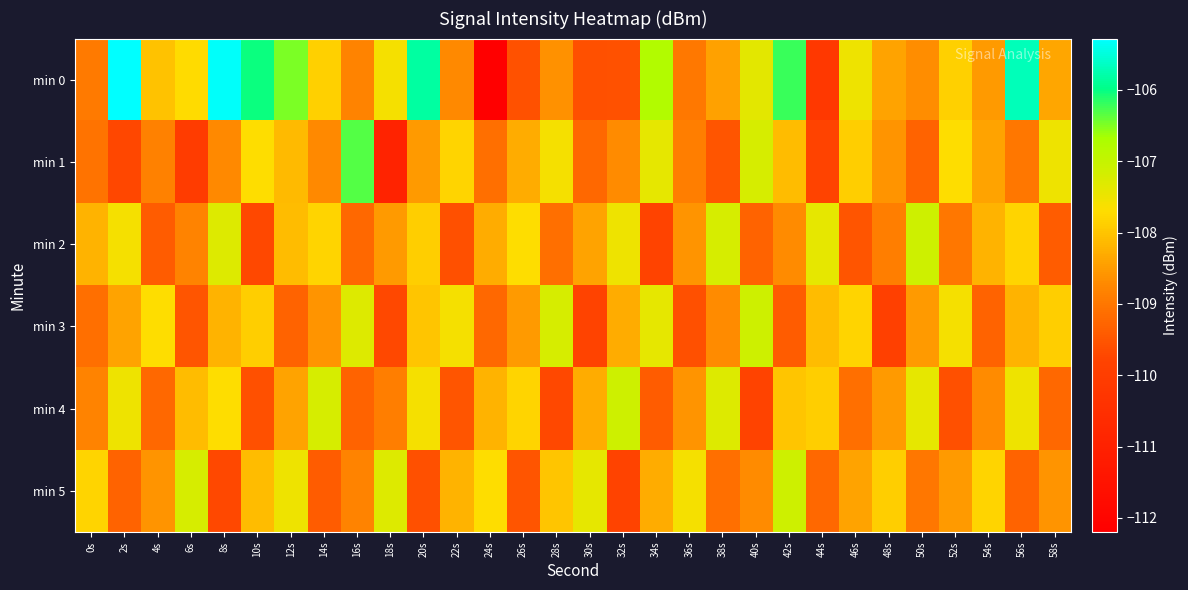

At how many categories does at least one series exceed -111?

30